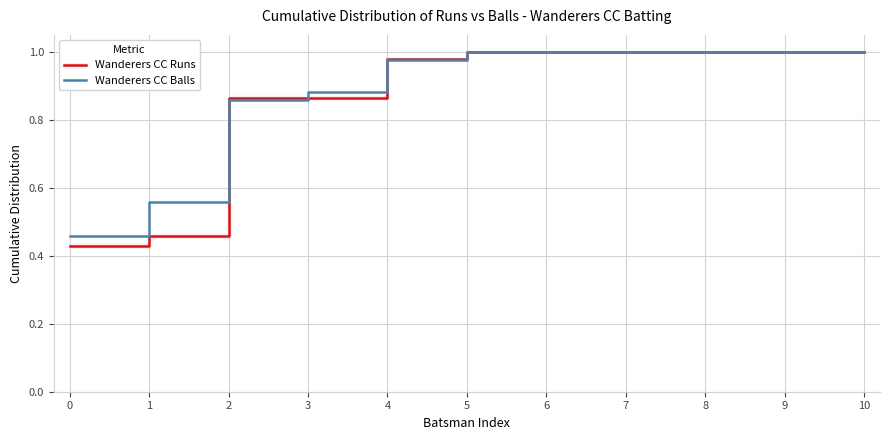

Is the value of Wanderers CC Runs at 4 greater than the value of Wanderers CC Balls at 6?

No